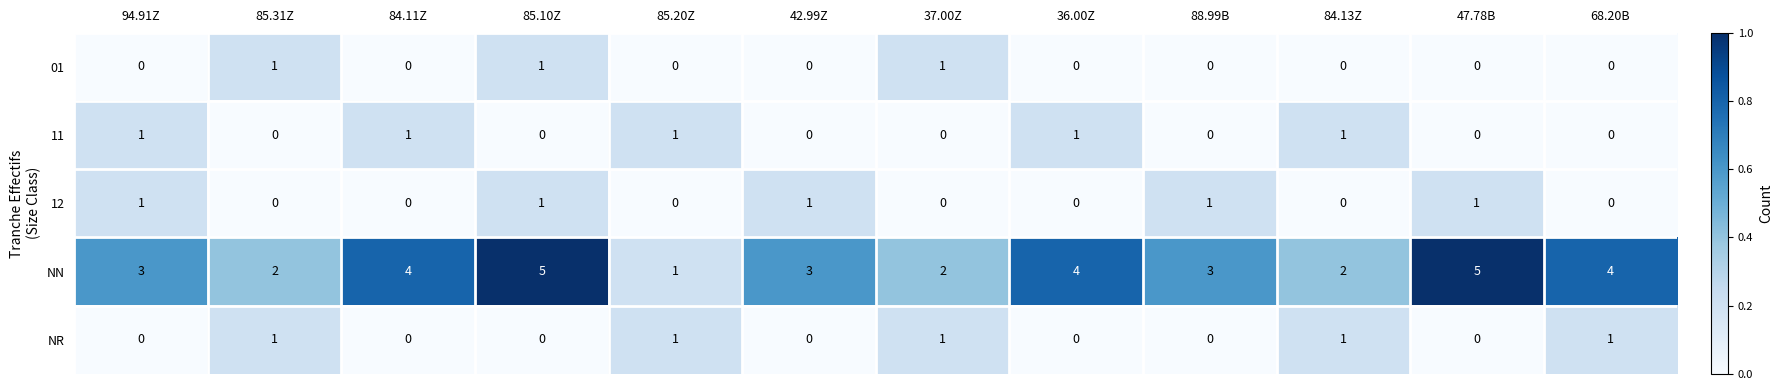

What is the sum of all NN values?

38